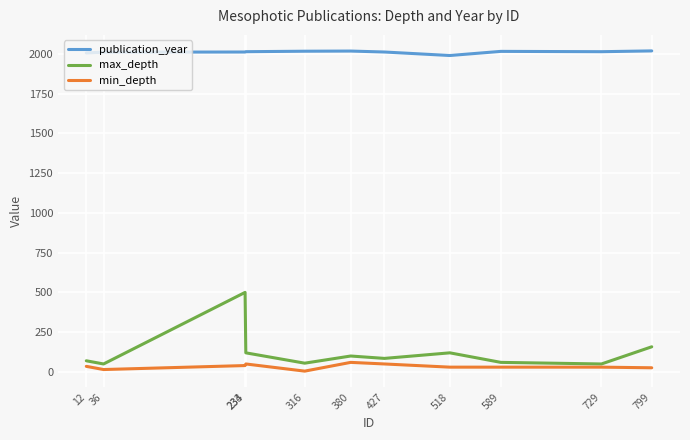

How many lines are shown in the chart?

3